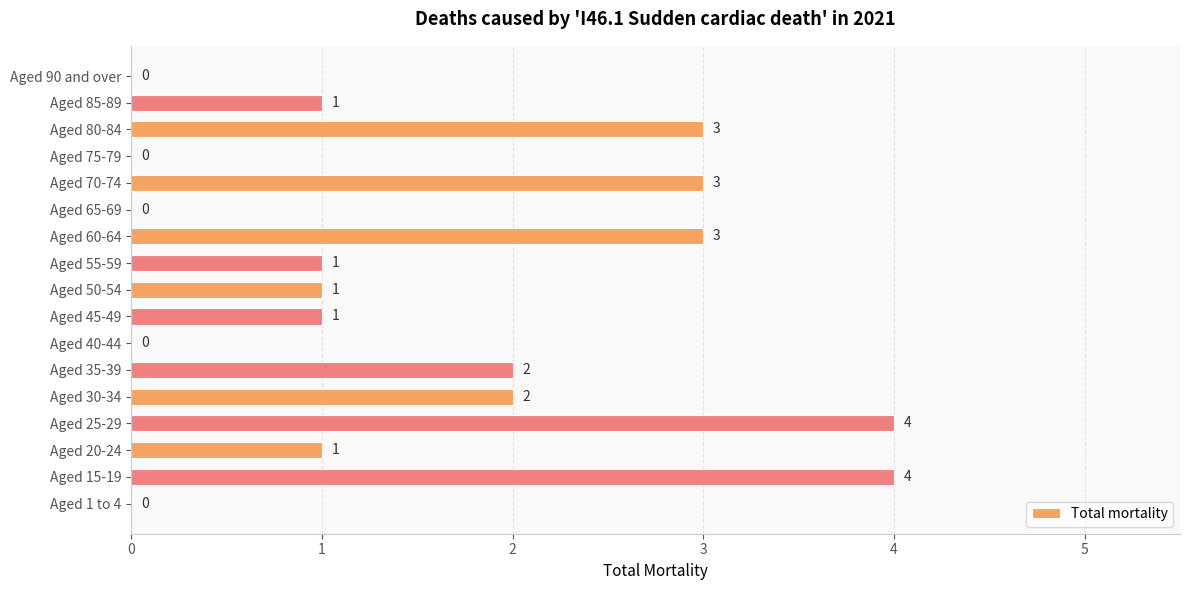

Reading bottom to top, what are all the values shown in this chart?

Aged 1 to 4=0	Aged 15-19=4	Aged 20-24=1	Aged 25-29=4	Aged 30-34=2	Aged 35-39=2	Aged 40-44=0	Aged 45-49=1	Aged 50-54=1	Aged 55-59=1	Aged 60-64=3	Aged 65-69=0	Aged 70-74=3	Aged 75-79=0	Aged 80-84=3	Aged 85-89=1	Aged 90 and over=0